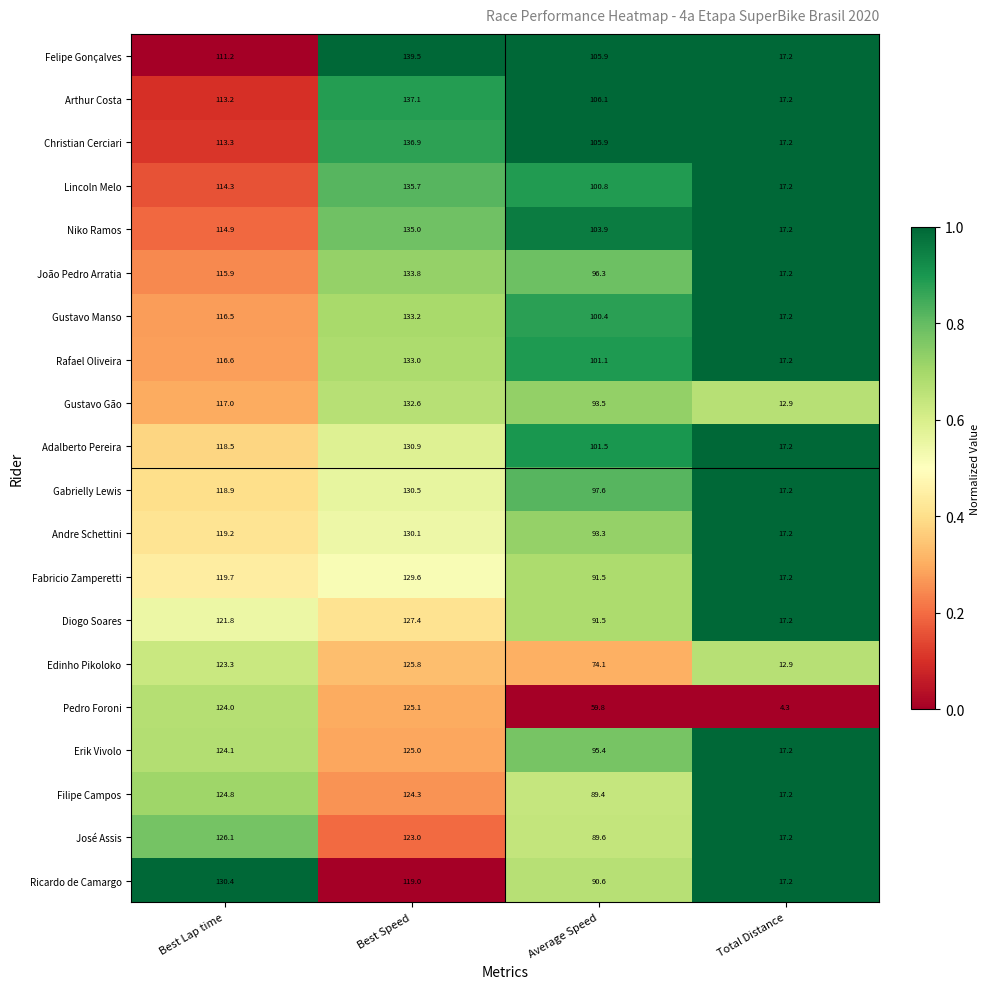

What is the difference between the maximum and minimum values in the Diogo Soares series?

110.2